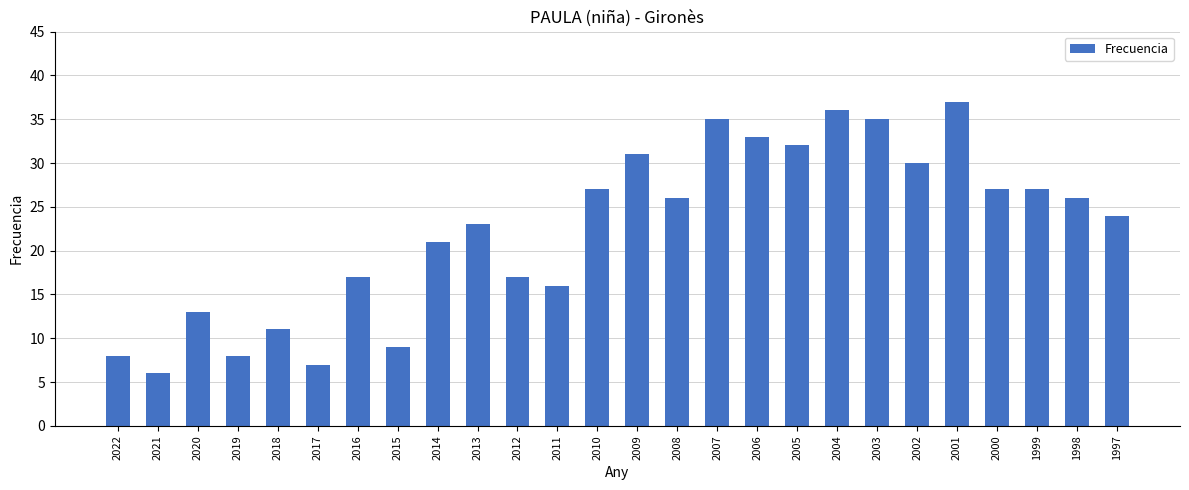

Reading left to right, what are all the values shown in this chart?

2022=8	2021=6	2020=13	2019=8	2018=11	2017=7	2016=17	2015=9	2014=21	2013=23	2012=17	2011=16	2010=27	2009=31	2008=26	2007=35	2006=33	2005=32	2004=36	2003=35	2002=30	2001=37	2000=27	1999=27	1998=26	1997=24